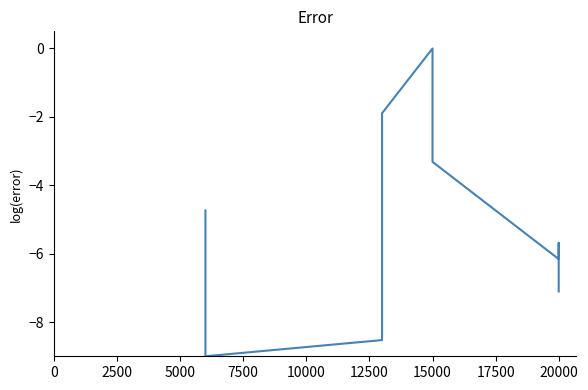

How many lines are shown in the chart?

1